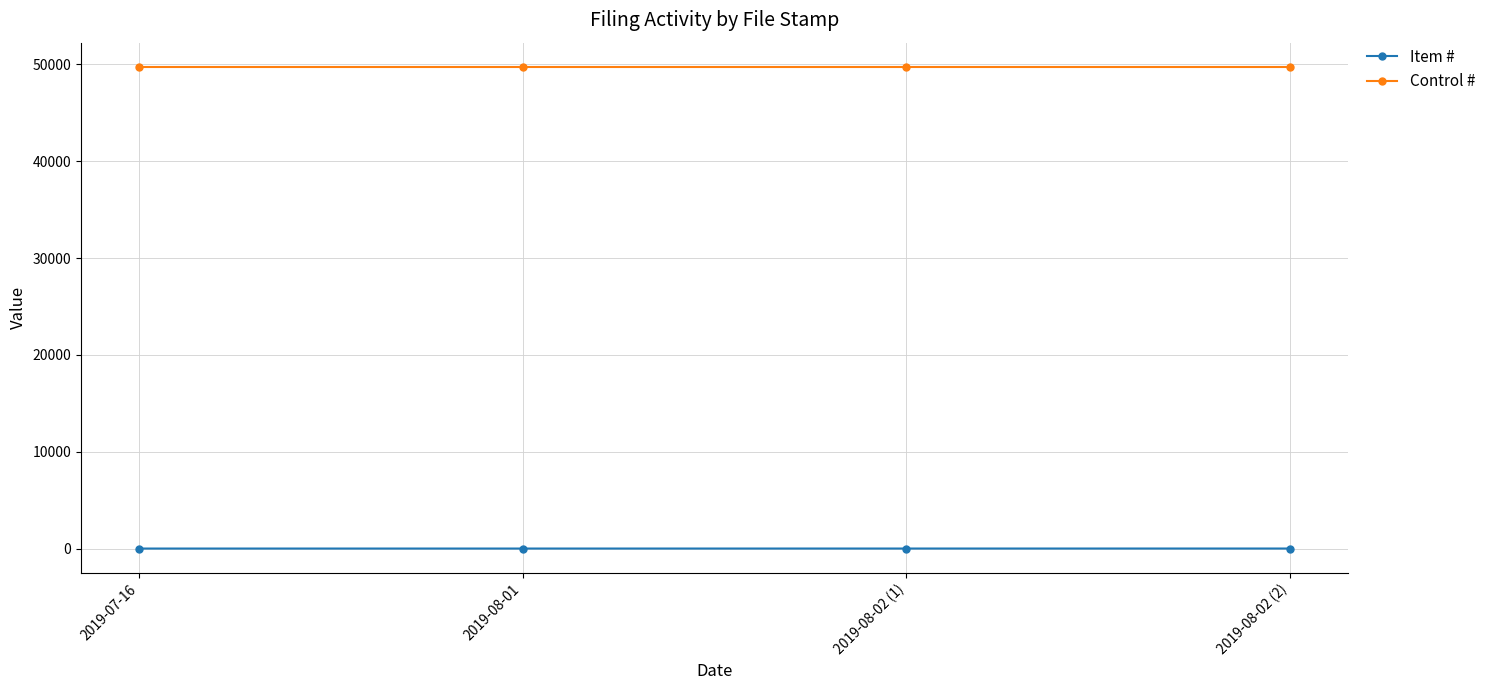

What position from the right is 2019-07-16?

4